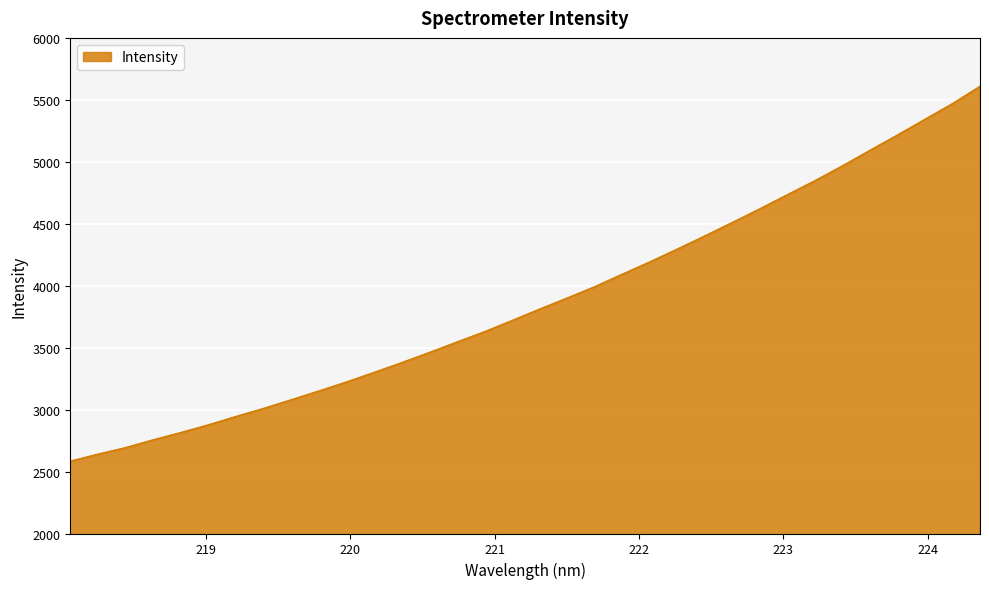

How many values exceed 3806?

17